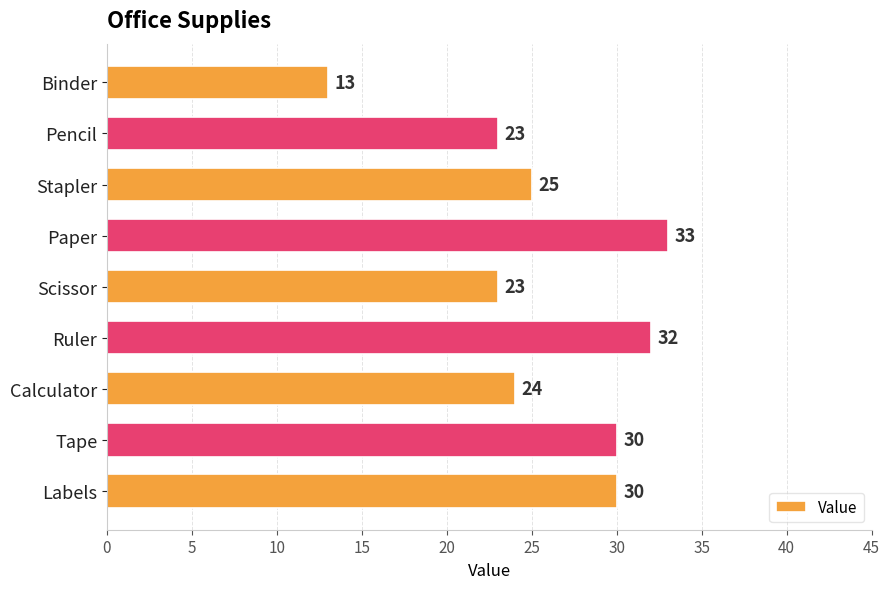

Reading top to bottom, what are all the values shown in this chart?

13	23	25	33	23	32	24	30	30